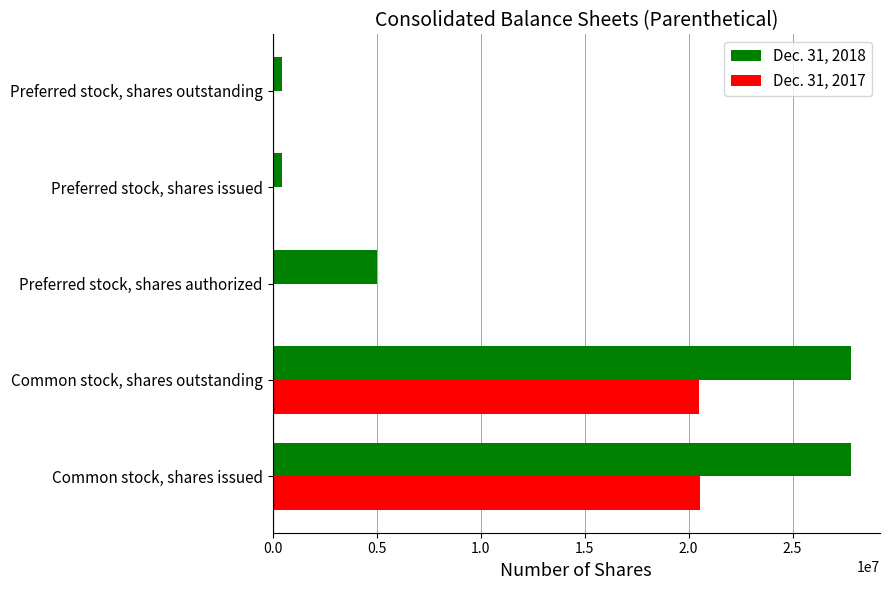

The value of Dec. 31, 2017 at Preferred stock, shares authorized is 11282774. True or false?

False